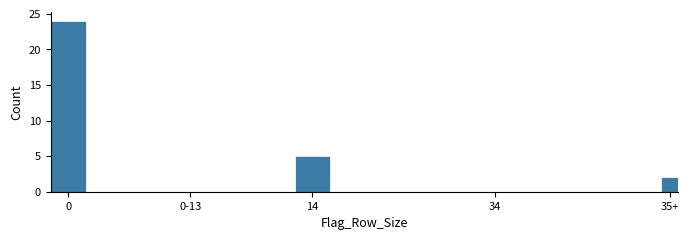

Reading right to left, extract all data points from this chart.

35+=2	34=0	14=5	0-13=0	0=24